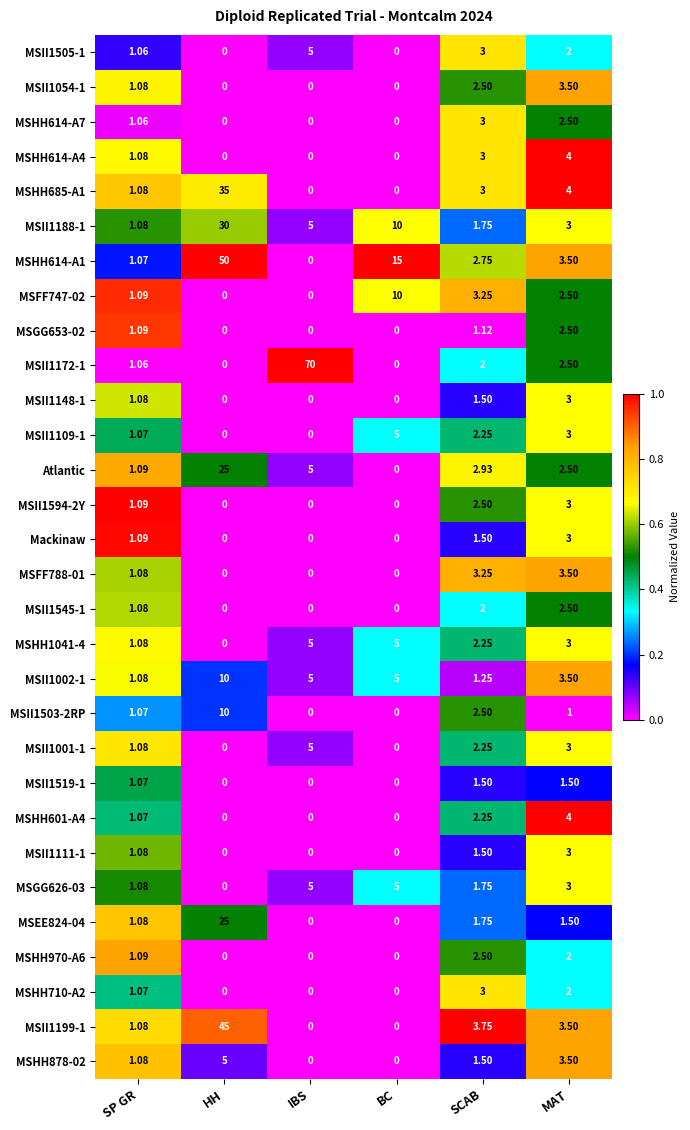

Where is MSHH878-02 nearest to the value 2?

SCAB